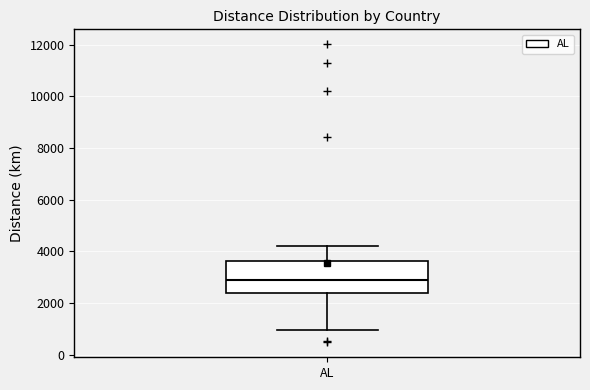

Read this box plot against the y-axis: the position of the median line, the range covered by the box, and the ends of both whiskers. The values are not printed on the chart, so give them approximately, as read against the axis.

median 3000, box 2400 to 3600, whiskers 1000 to 4200